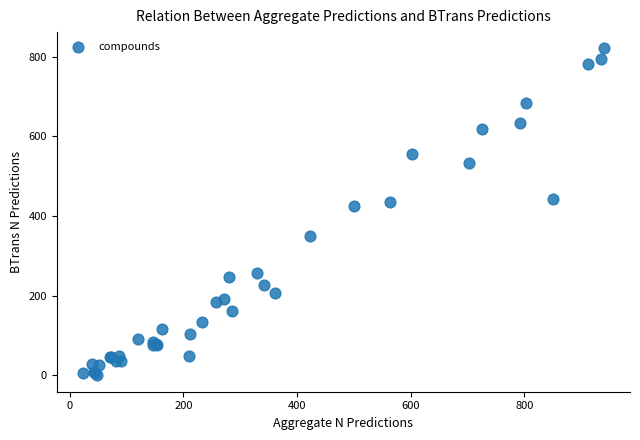

What Y value in the scatter plot is closest to 410?

425